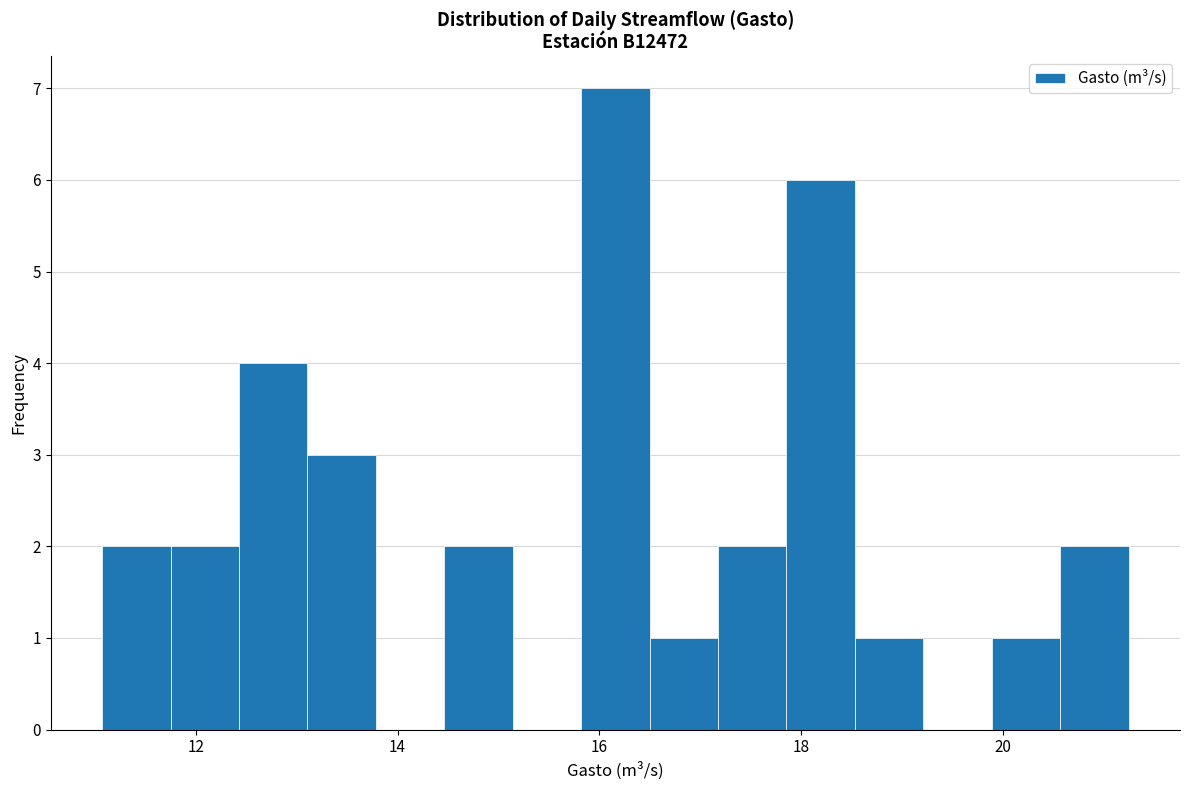

Read against the x-axis, roughly where is the centre of the tallest bar?

16.2